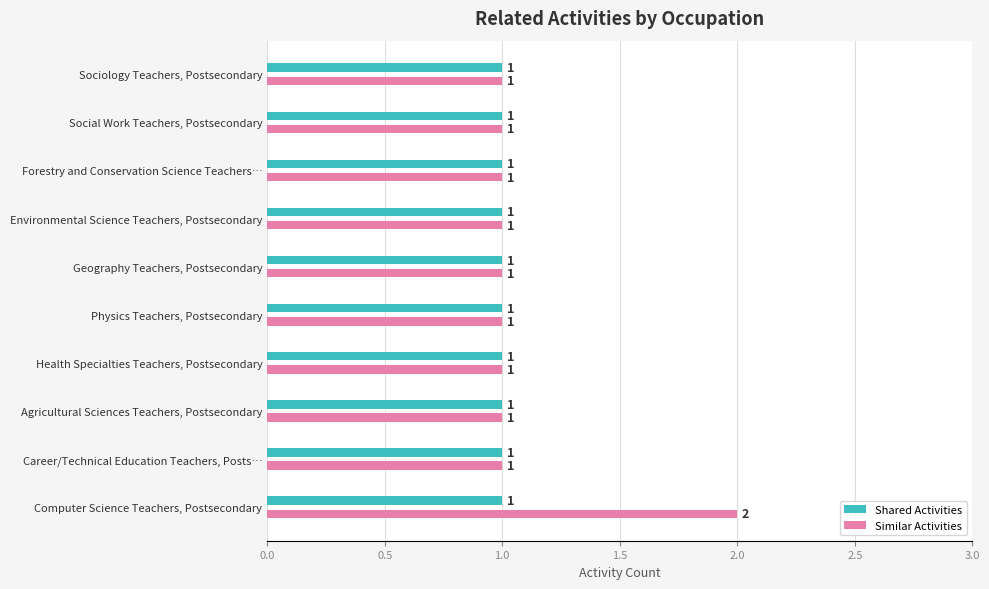

What is the sum of all Shared Activities values?

10